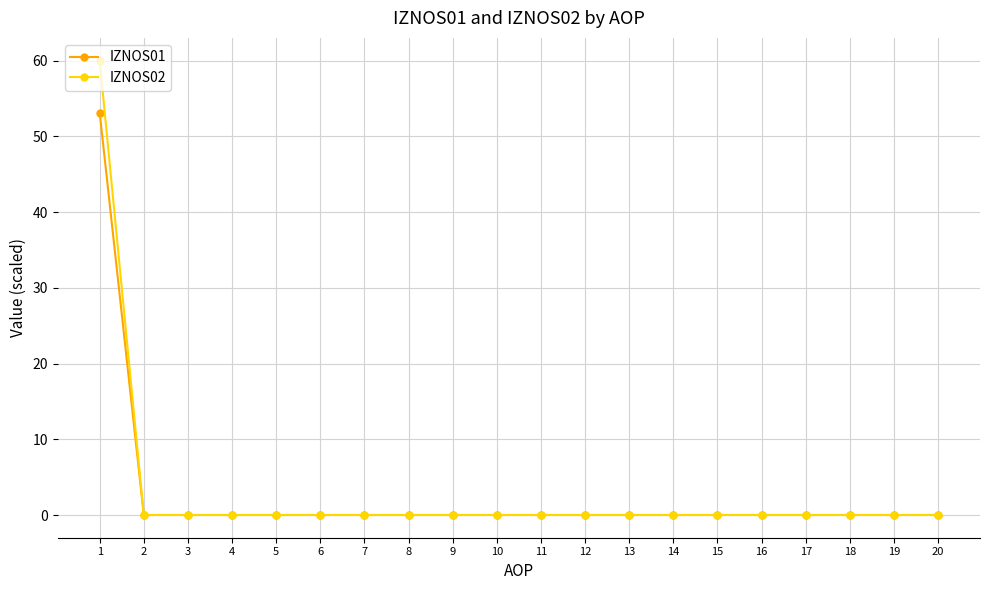

Is this an area chart (filled region under the line)?

No